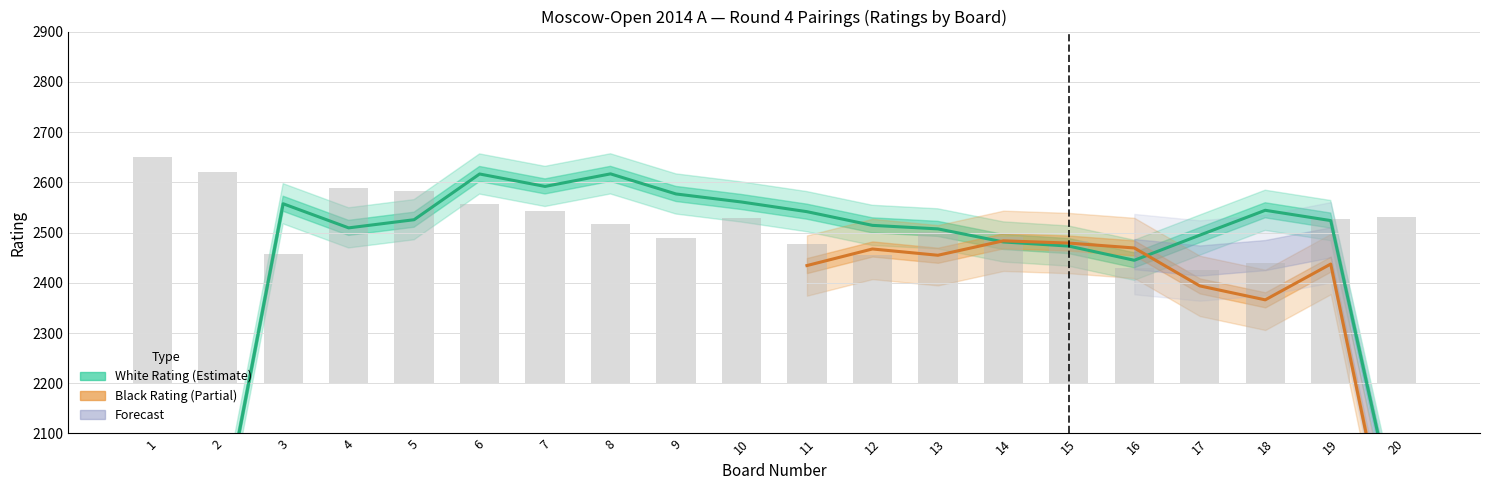

Which series has the widest spread of values?

Black Rating